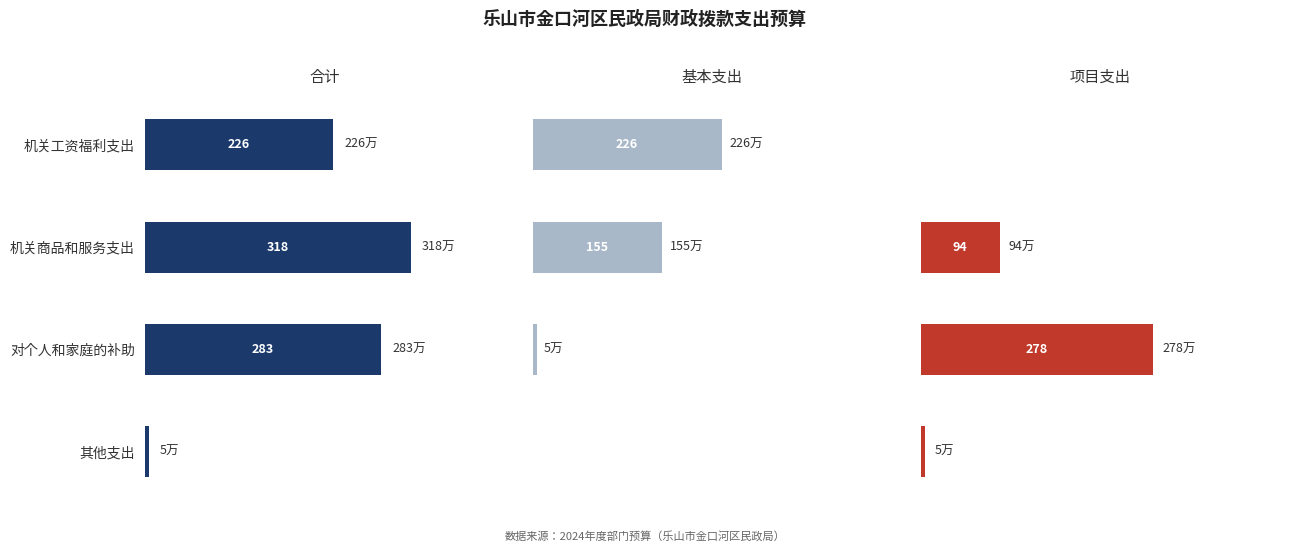

Reading right to left, extract all data points from this chart.

合计: 5.2	283.4	318.4	226.0
基本支出: 0.0	4.7	155.1	226.0
项目支出: 5.2	277.7	94.3	0.0